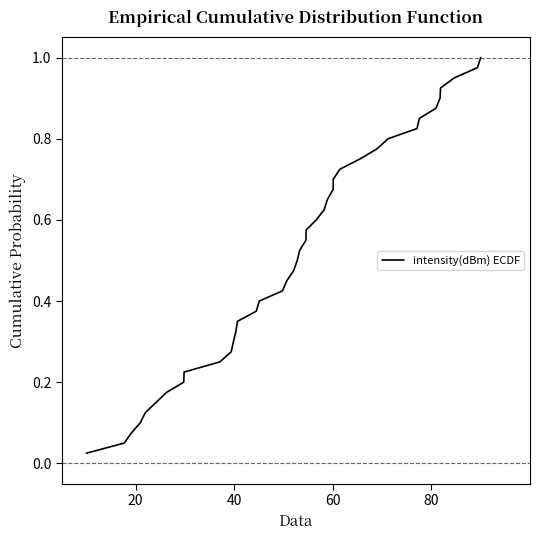

What is the difference between the maximum and second lowest values?

0.9